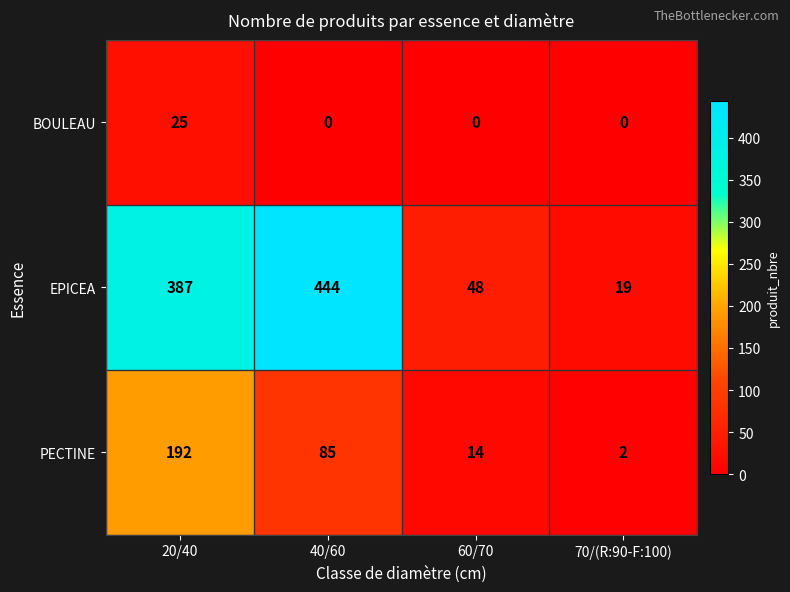

The PECTINE series shows 254 at 20/40. True or false?

False